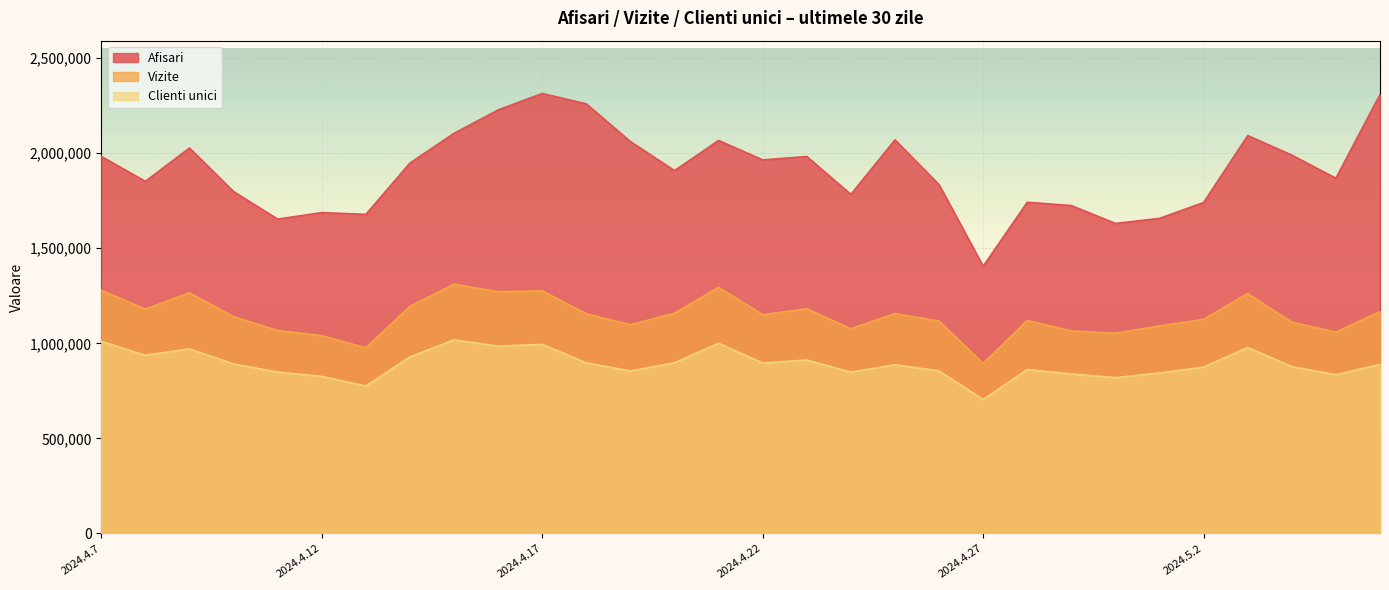

Which category has the lowest value in the Afisari series?

2024.4.27